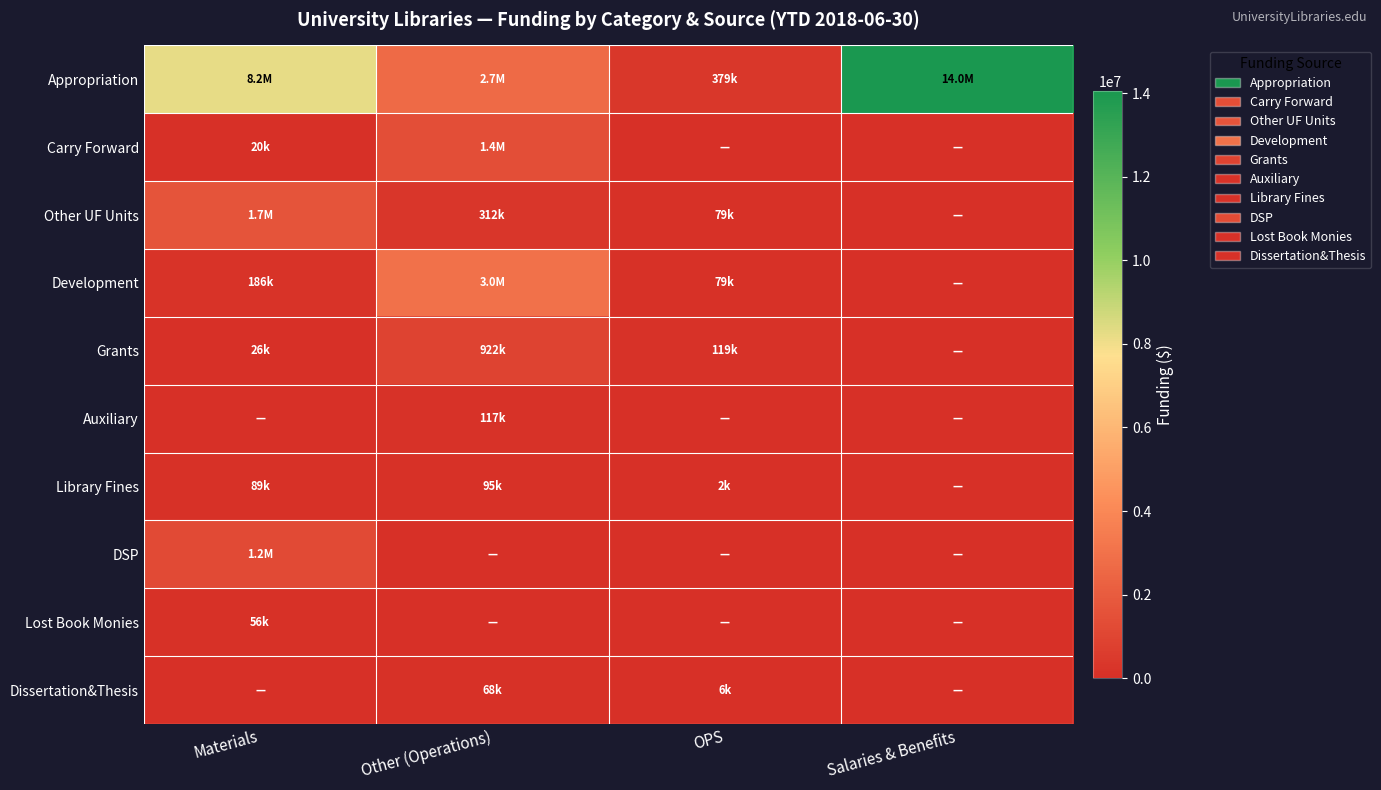

How many distinct data groups are displayed?

10